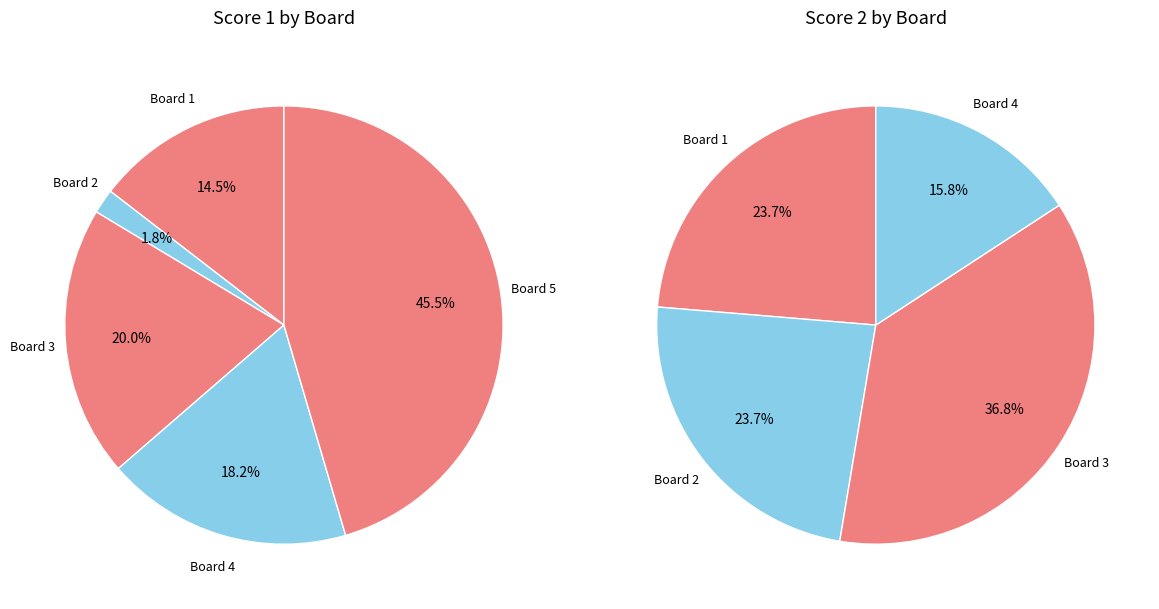

Is 1 the majority of the pie?

No